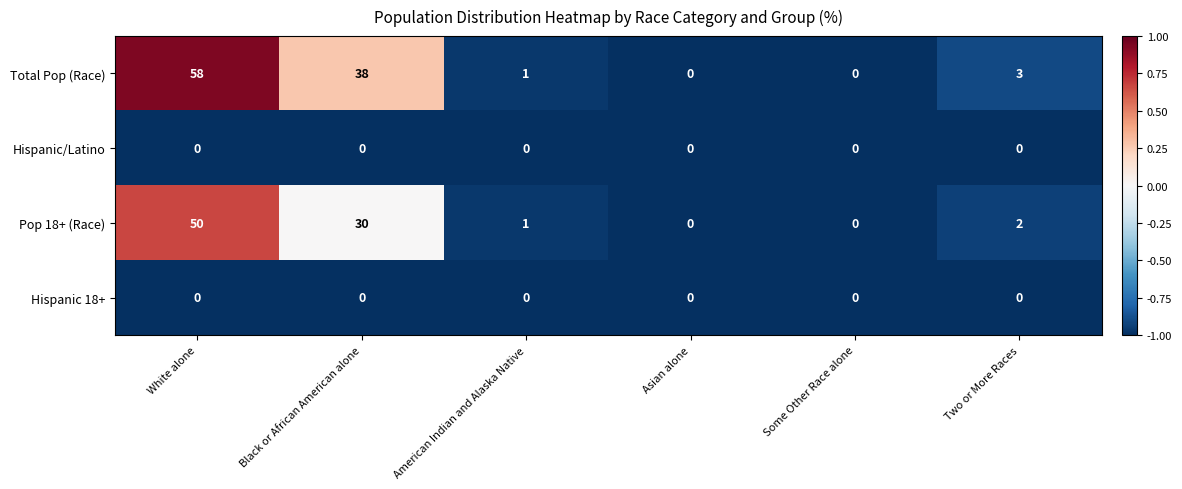

The value of Hispanic/Latino at American Indian and Alaska Native is 0. True or false?

True